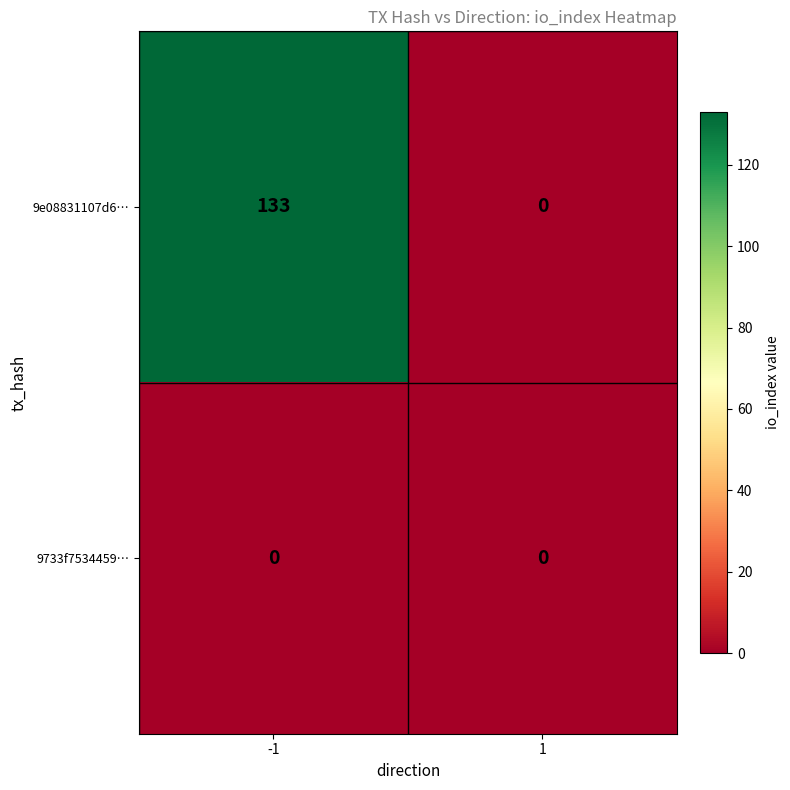

How many distinct data groups are displayed?

2